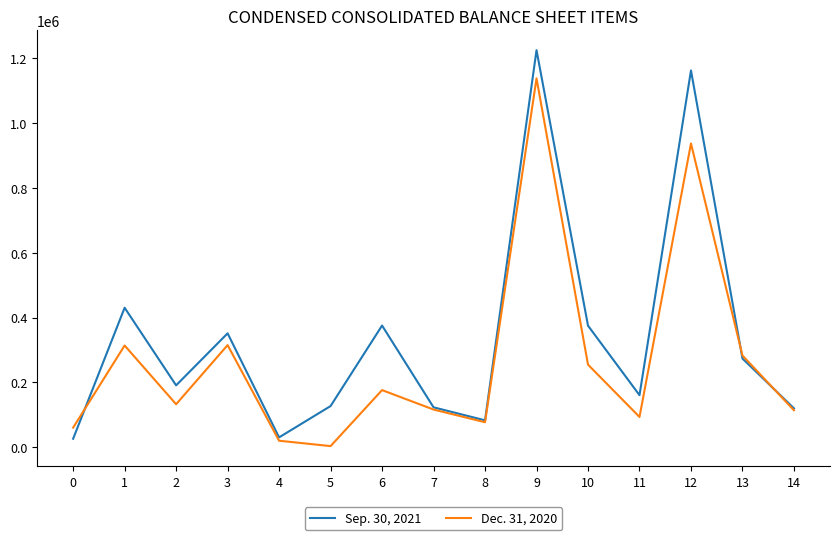

How many interior local peaks does the Sep. 30, 2021 series have?

5